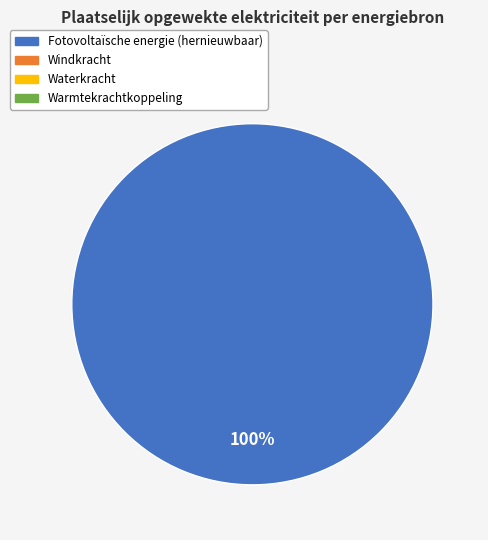

Does any single category account for the majority?

Yes